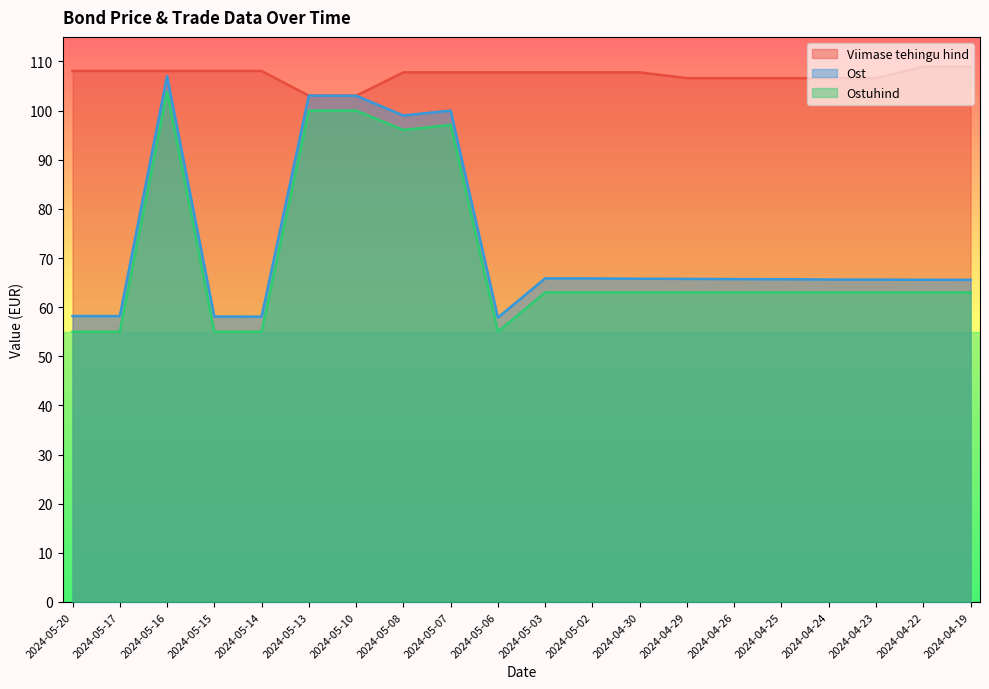

Which has a higher value, 2024-04-29 or 2024-04-26?

2024-04-29